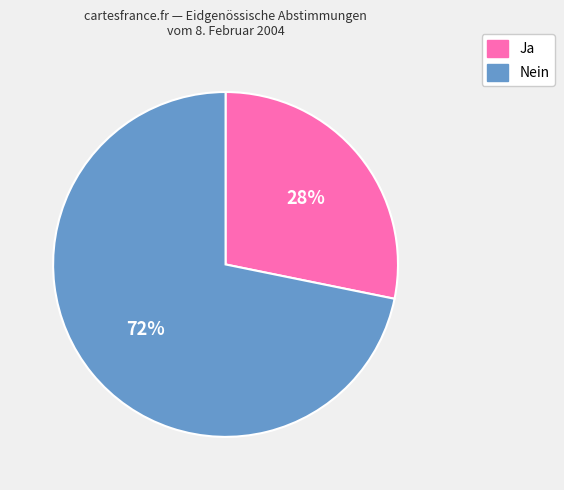

Rank the categories by value from highest to lowest.

Nein, Ja